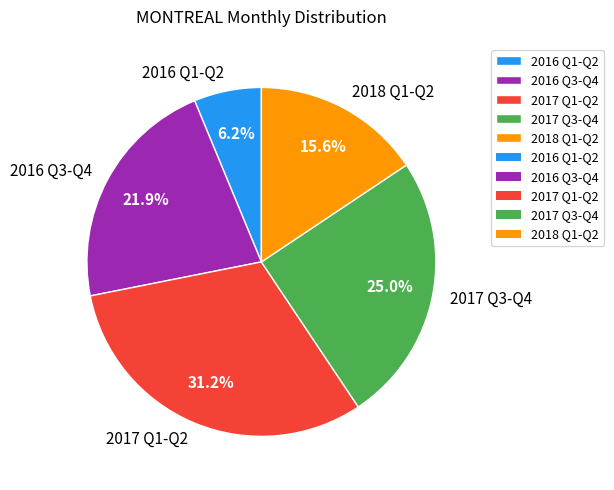

Does 2016 Q3-Q4 represent more than half of the total?

No